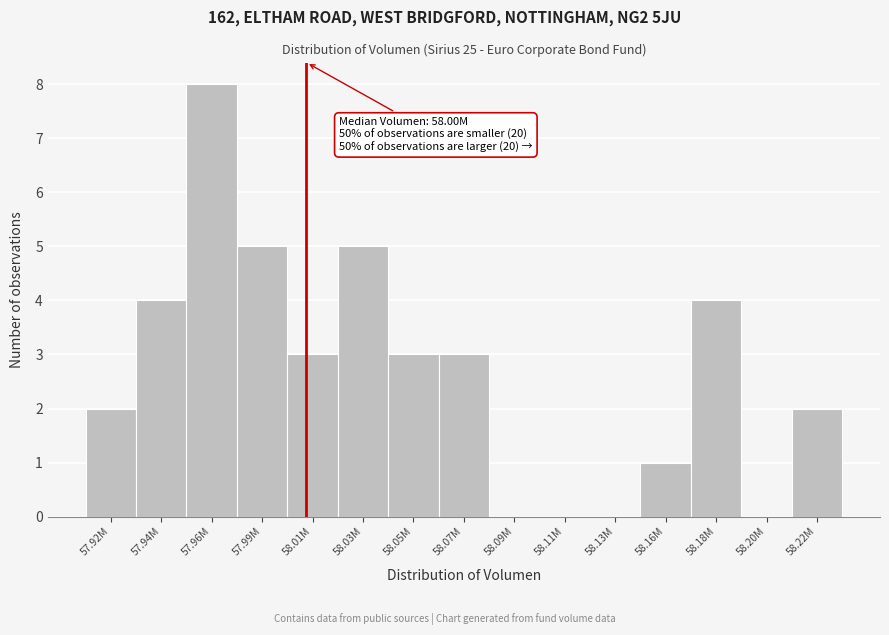

Reading right to left, transcribe all the data shown in this chart.

58.22M=2	58.20M=0	58.18M=4	58.16M=1	58.13M=0	58.11M=0	58.09M=0	58.07M=3	58.05M=3	58.03M=5	58.01M=3	57.99M=5	57.96M=8	57.94M=4	57.92M=2